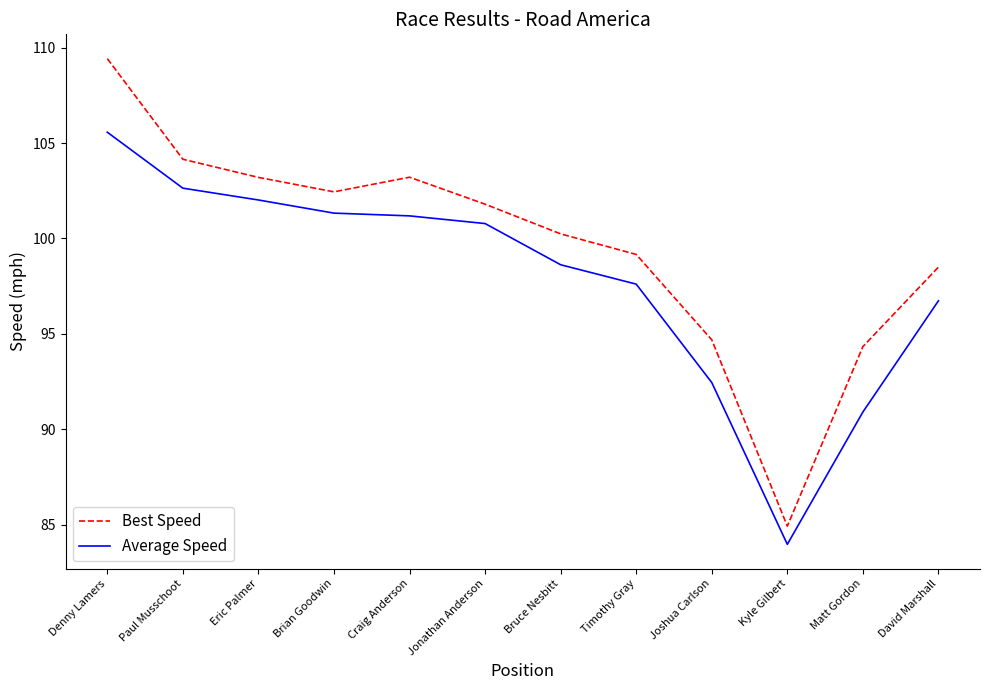

Which series has the largest total across all categories?

Best Speed